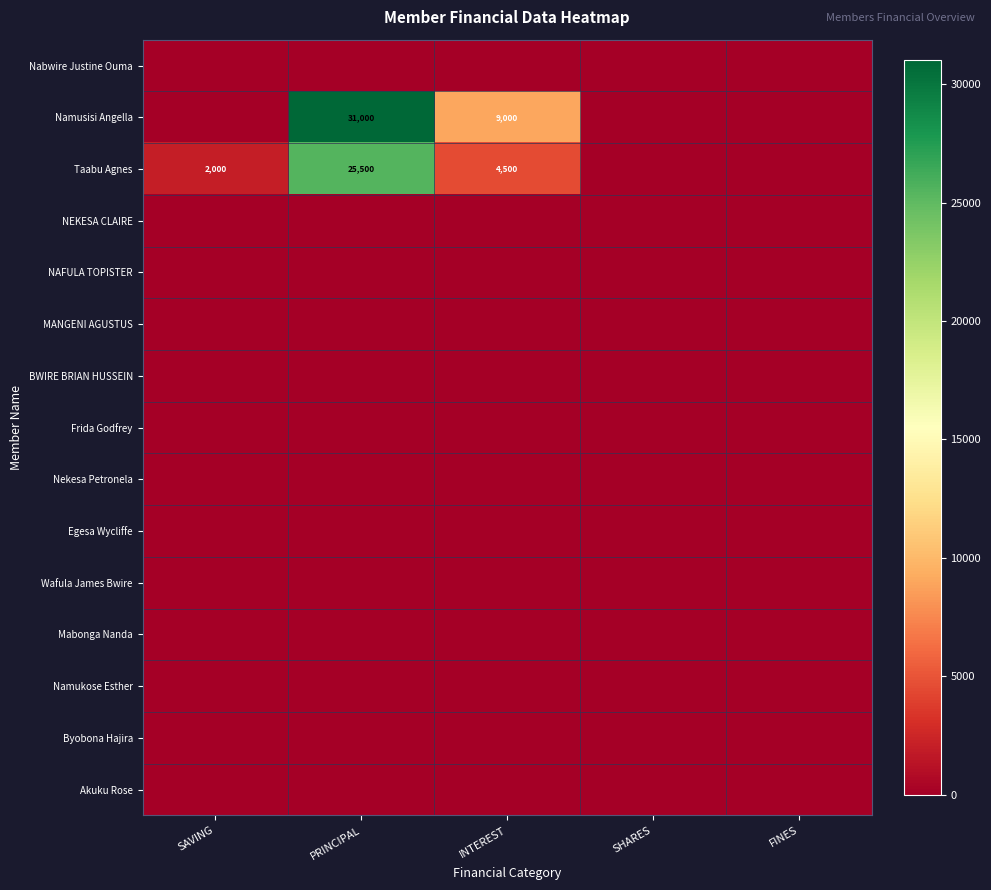

True or false: Taabu Agnes has a value of 4500 at INTEREST.

True